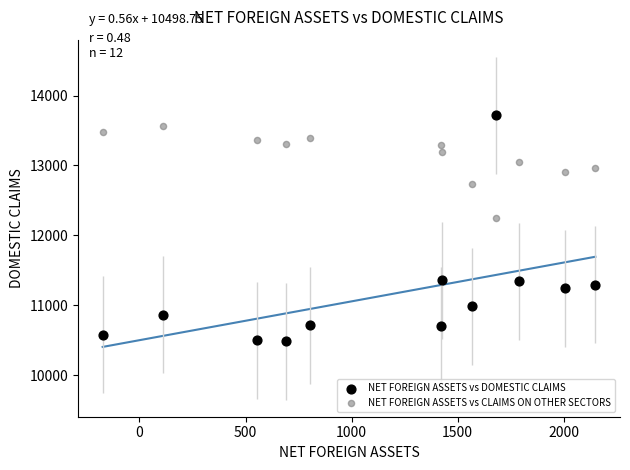

Which series has the widest spread of Y values?

NET FOREIGN ASSETS vs DOMESTIC CLAIMS